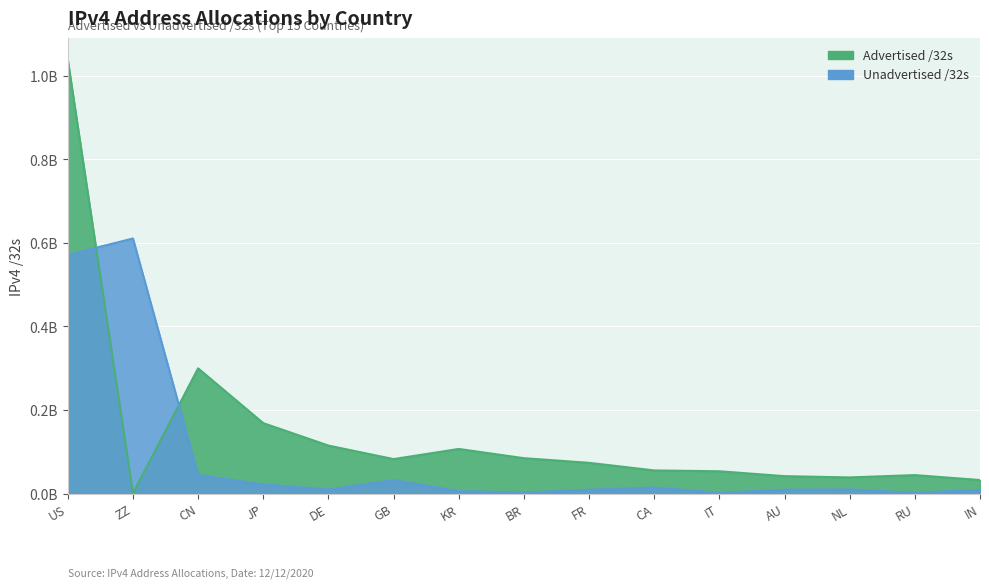

At KR, list the series in order from largest to smallest.

Advertised /32s, Unadvertised /32s